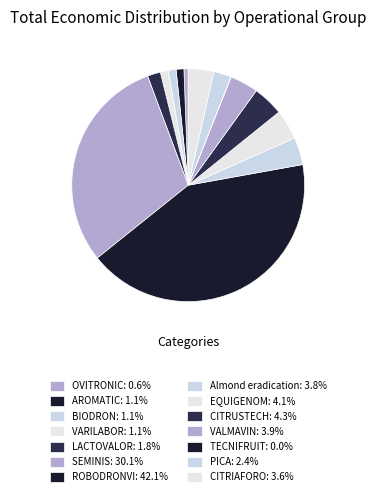

How many slices are in this pie chart?

14